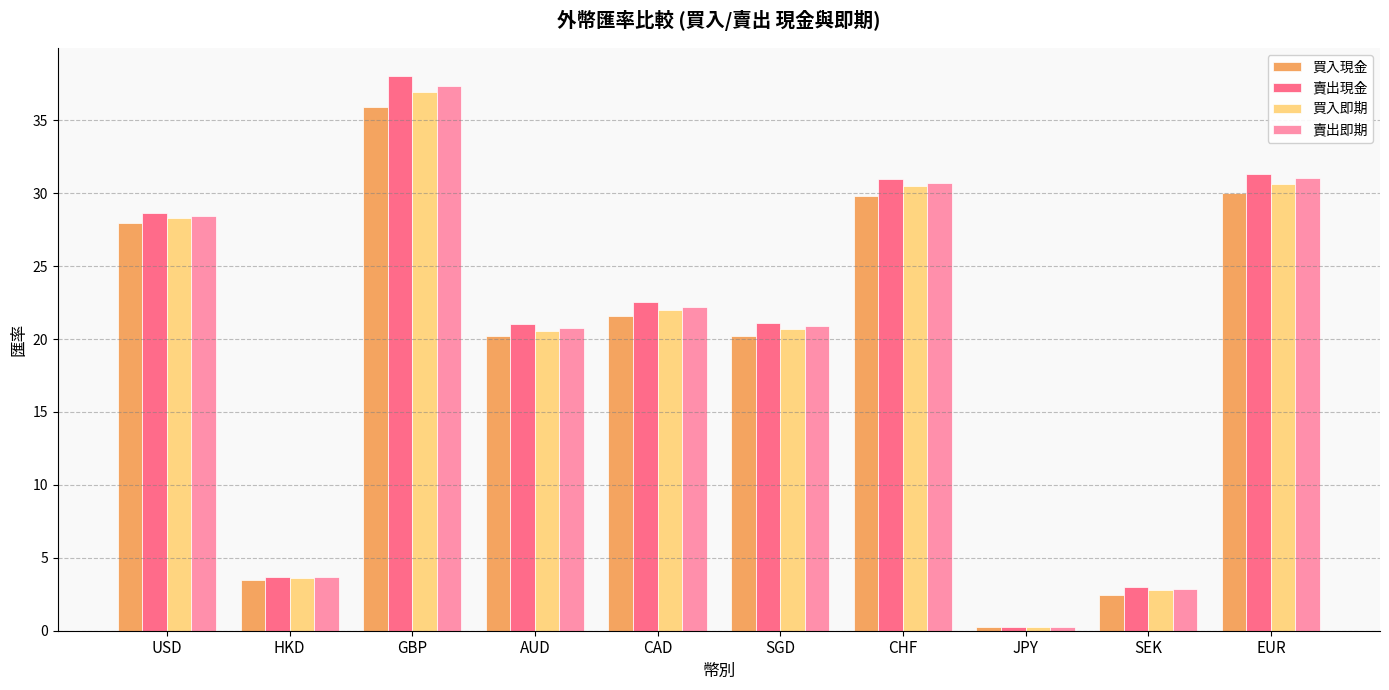

What is the label of the 10th bar from the left?

EUR